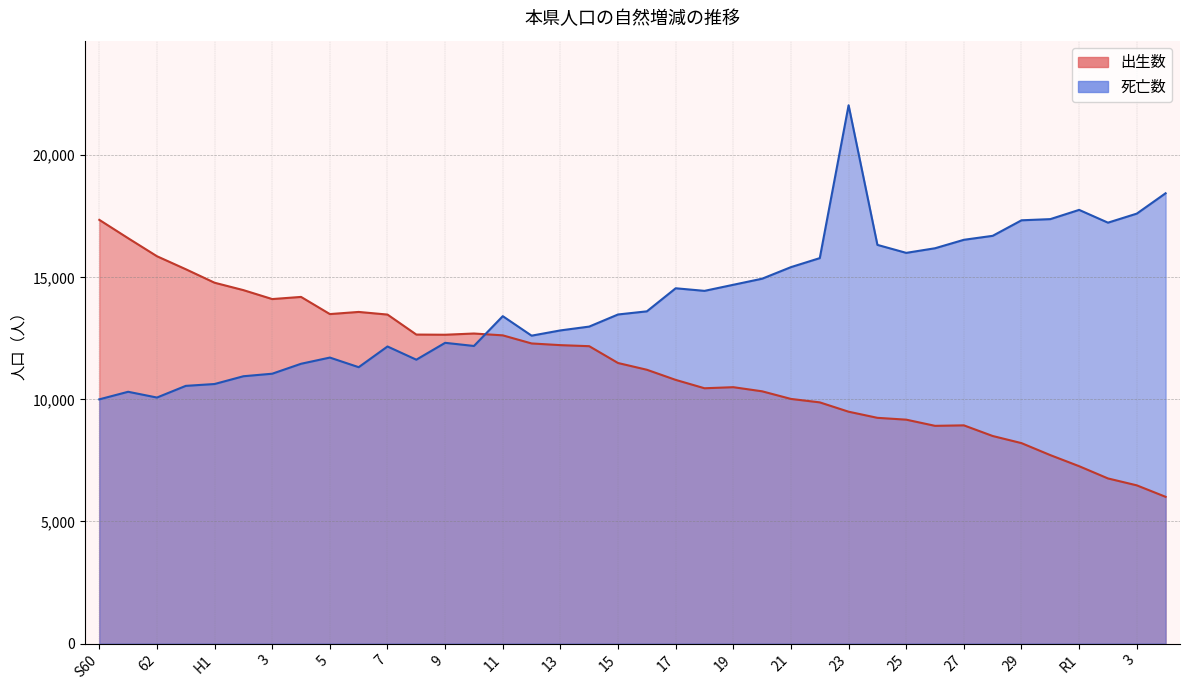

At which label does 死亡数 reach its minimum?

S60